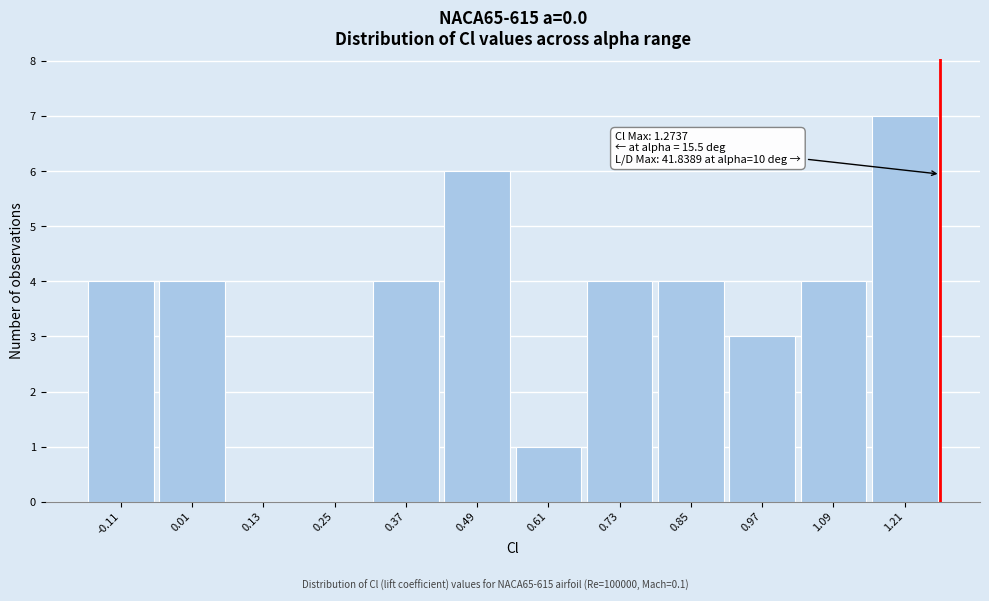

Which range on the x-axis has the tallest bar?

1.16 to 1.28